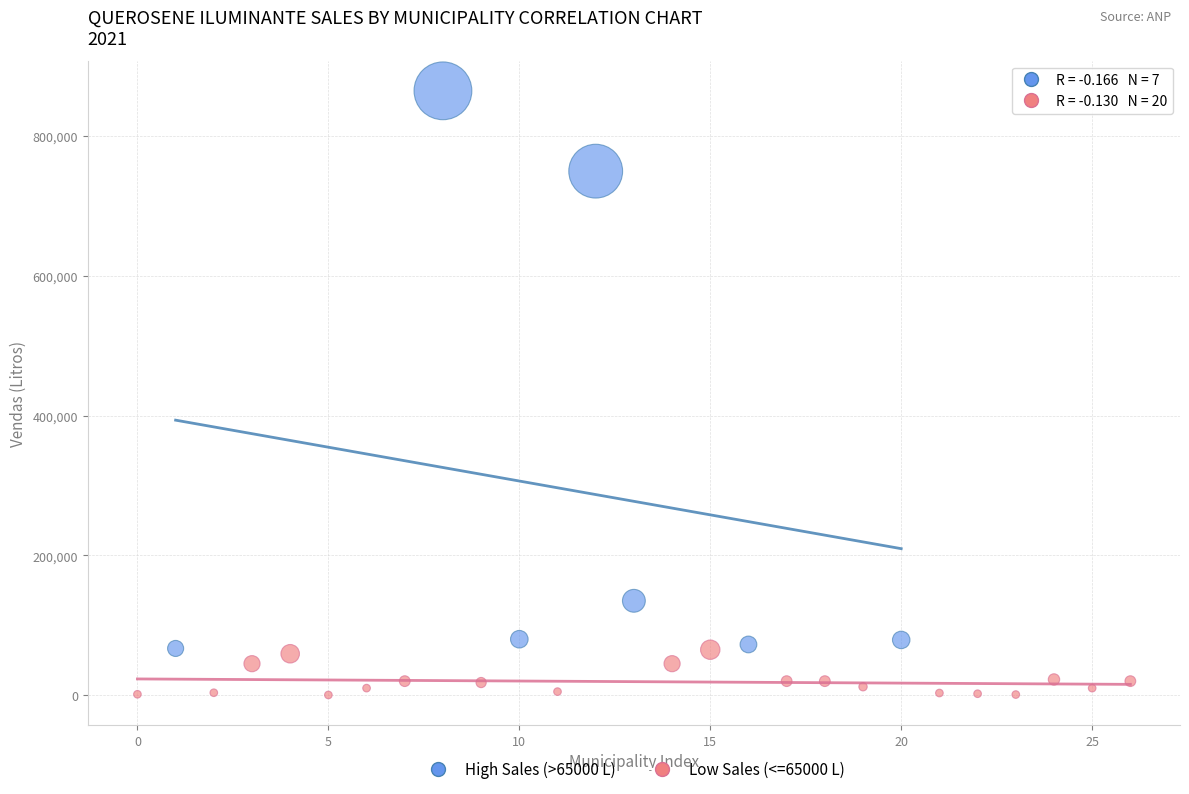

Which series contains the highest Y value?

High Sales (>65000 L)